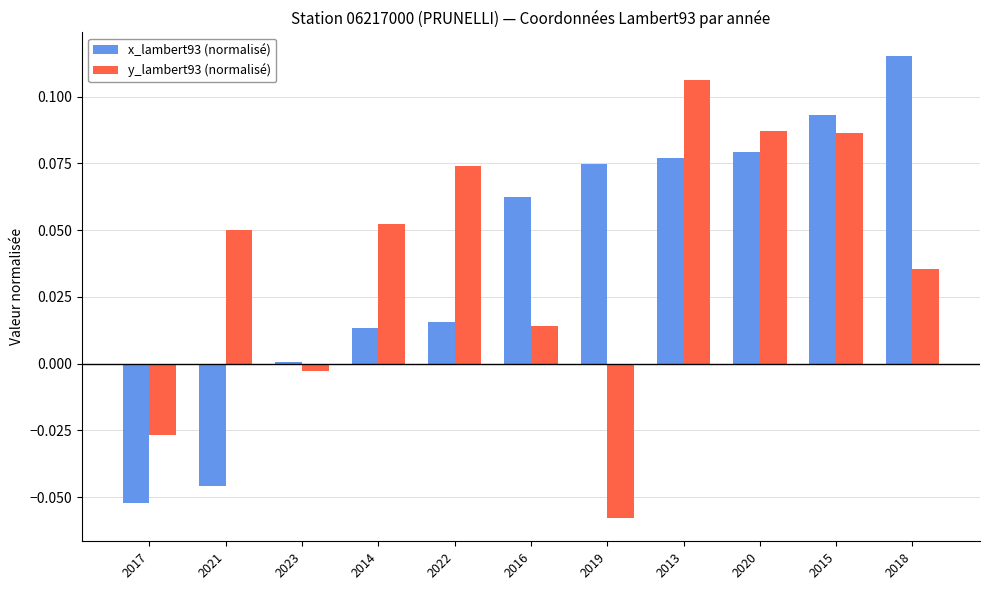

How many series are shown in this chart?

2